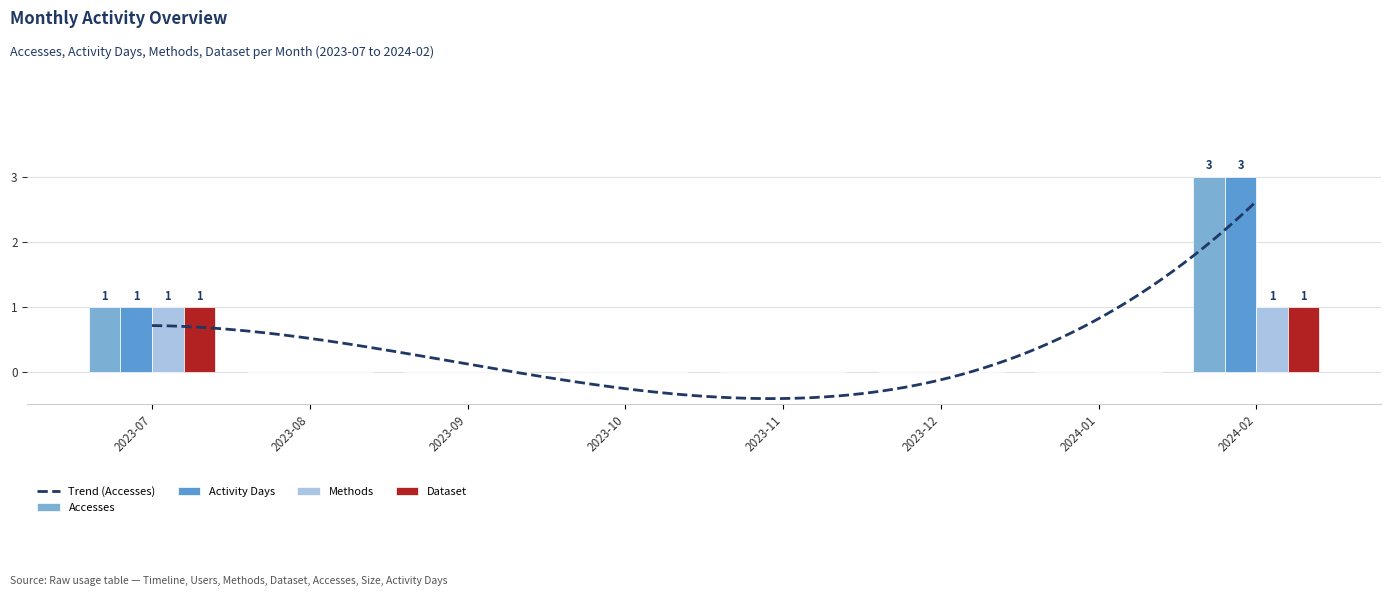

Rank the series at 2023-07 from highest to lowest value.

Accesses, Activity Days, Methods, Dataset